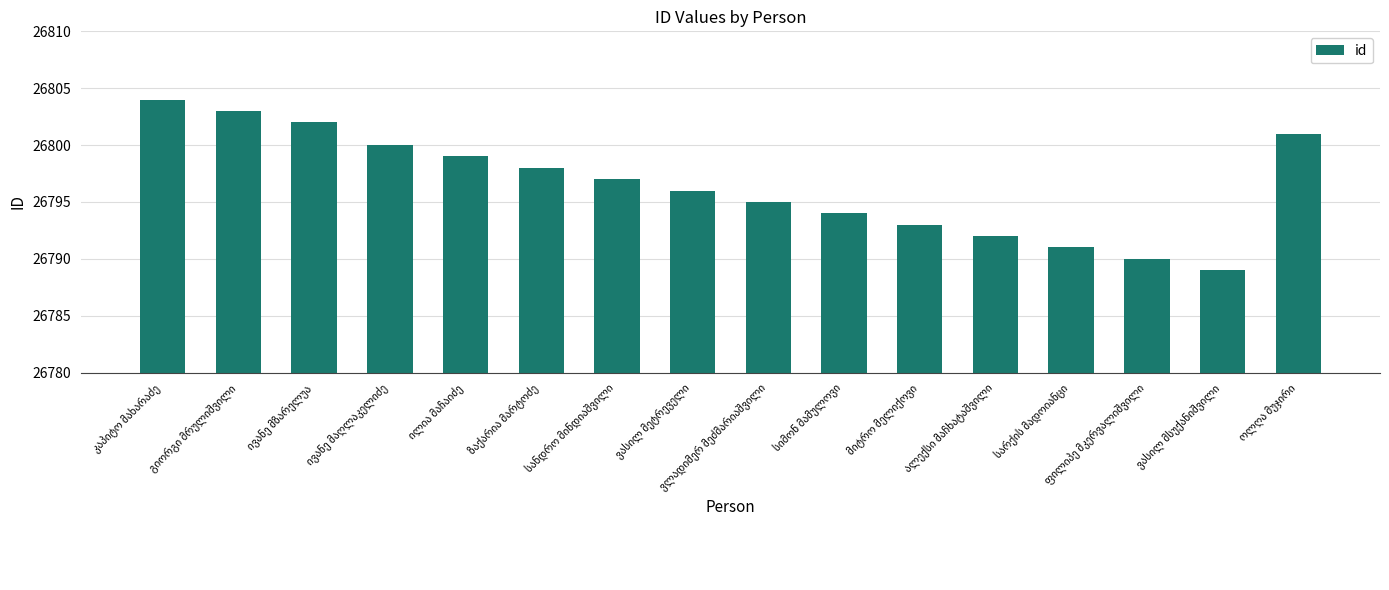

What is the value of the 13th bar from the left?

26791